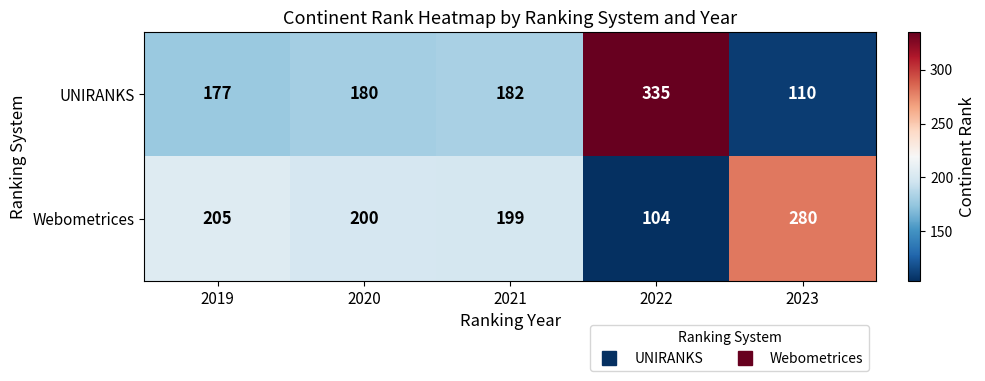

Reading left to right, extract all data points from this chart.

UNIRANKS: 177	180	182	335	110
Webometrices: 205	200	199	104	280